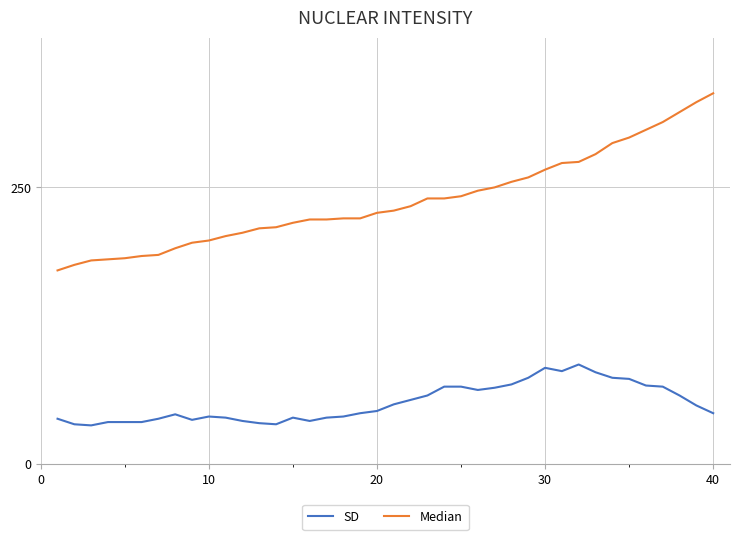

List the series in order of their peak value, lowest first.

SD, Median